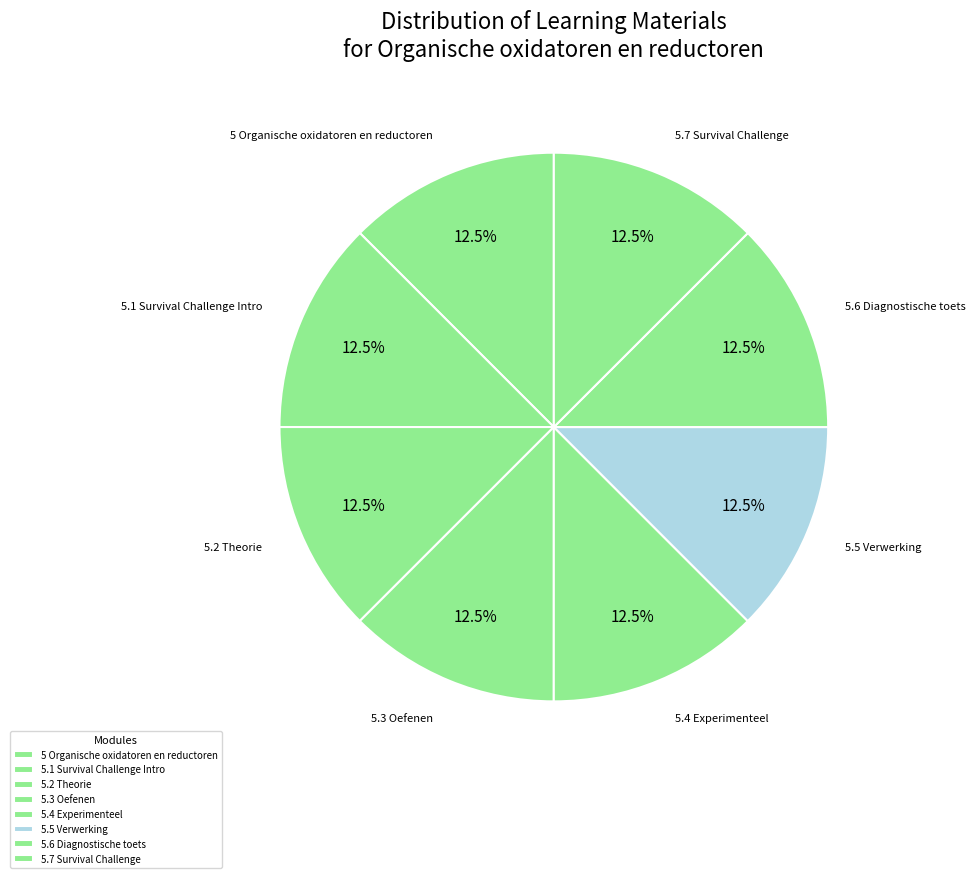

What is the ratio of the value at 5 Organische oxidatoren en reductoren to the value at 5.2 Theorie?

1.0